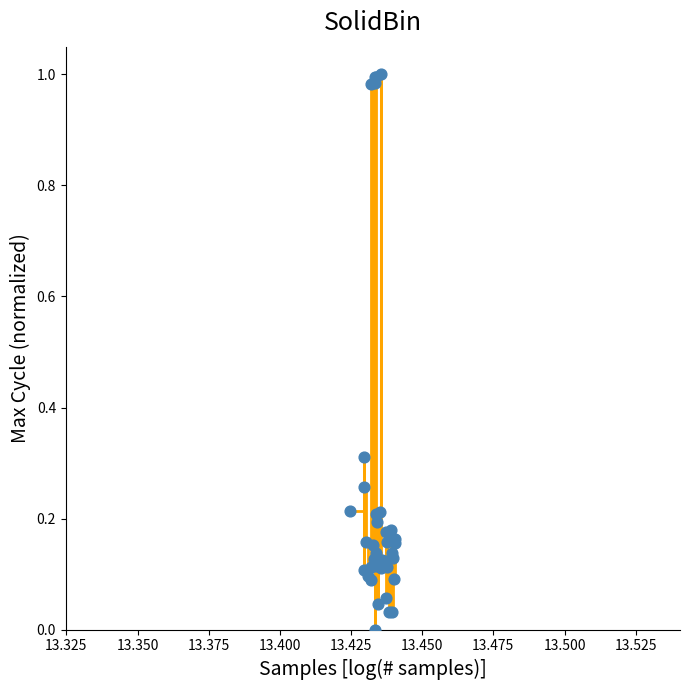

How many lines are shown in the chart?

1